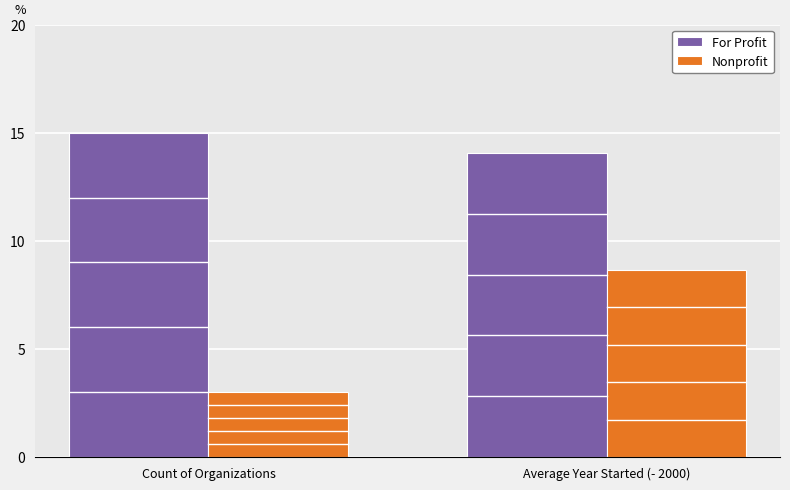

List the labels in order of Nonprofit value, largest first.

Average Year Started (- 2000), Count of Organizations